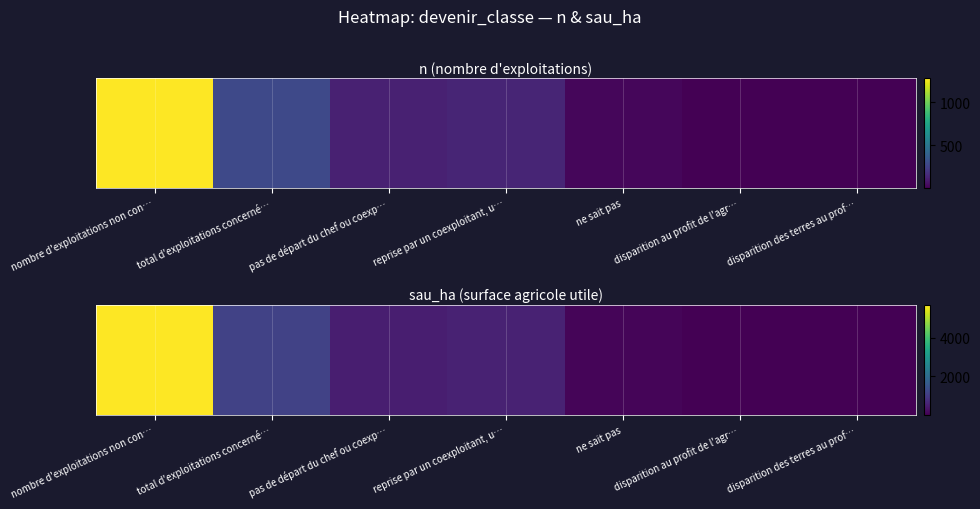

What is the difference between the maximum and minimum values?

5710.8